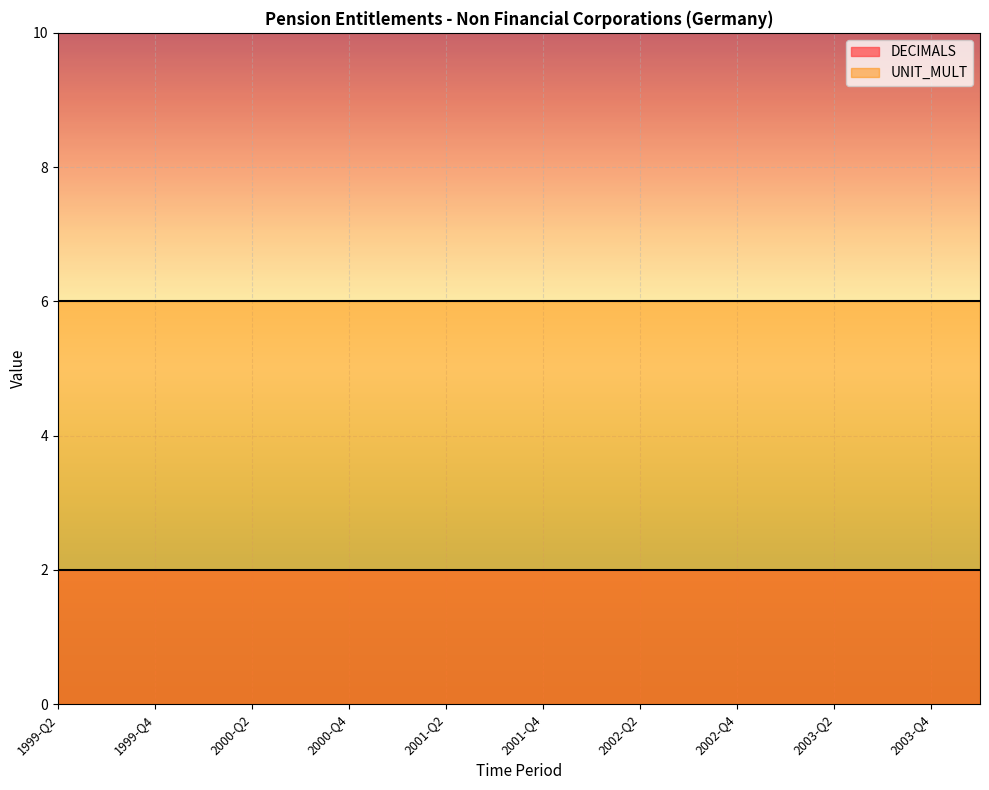

Reading right to left, what are all the values shown in this chart?

DECIMALS: 2	2	2	2	2	2	2	2	2	2	2	2	2	2	2	2	2	2	2	2
UNIT_MULT: 6	6	6	6	6	6	6	6	6	6	6	6	6	6	6	6	6	6	6	6